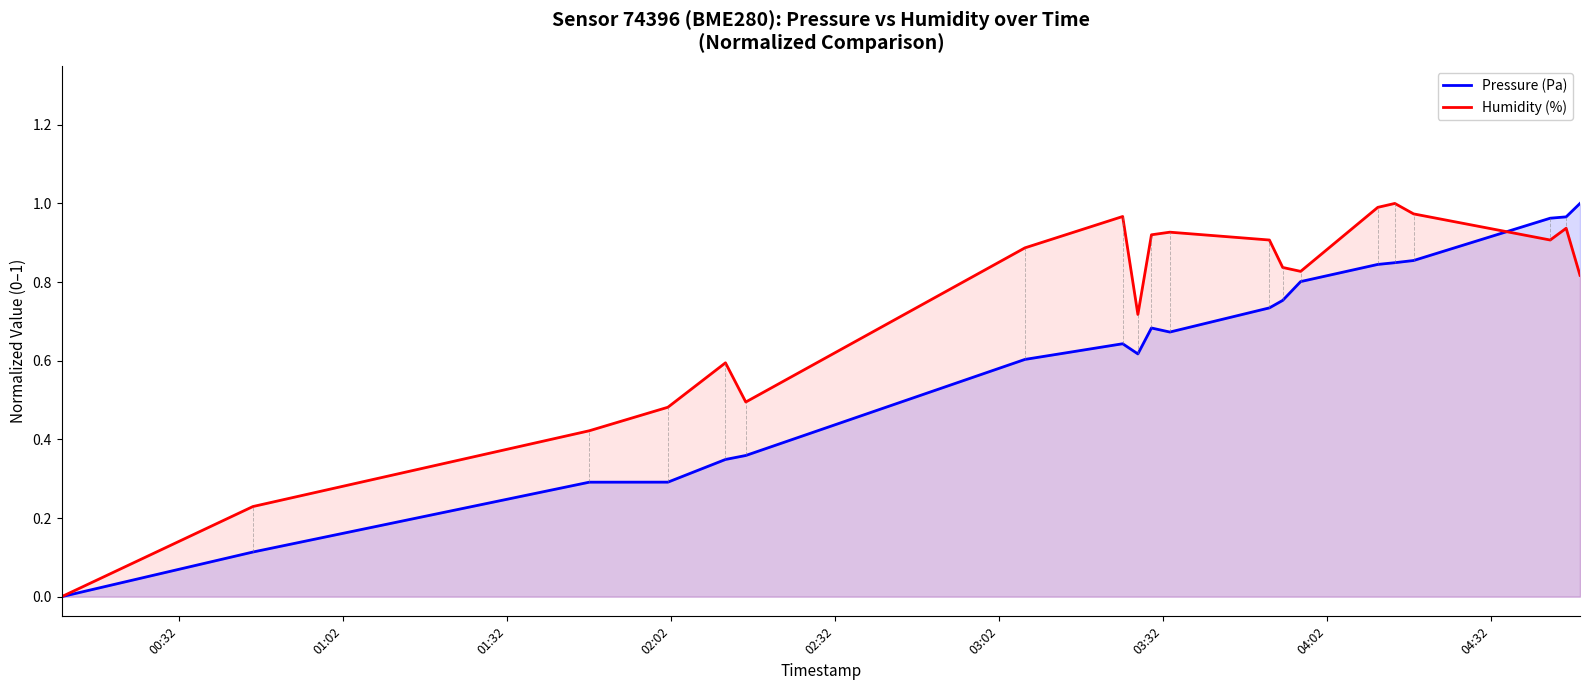

True or false: Humidity (%) and Pressure (Pa) cross at least once.

True